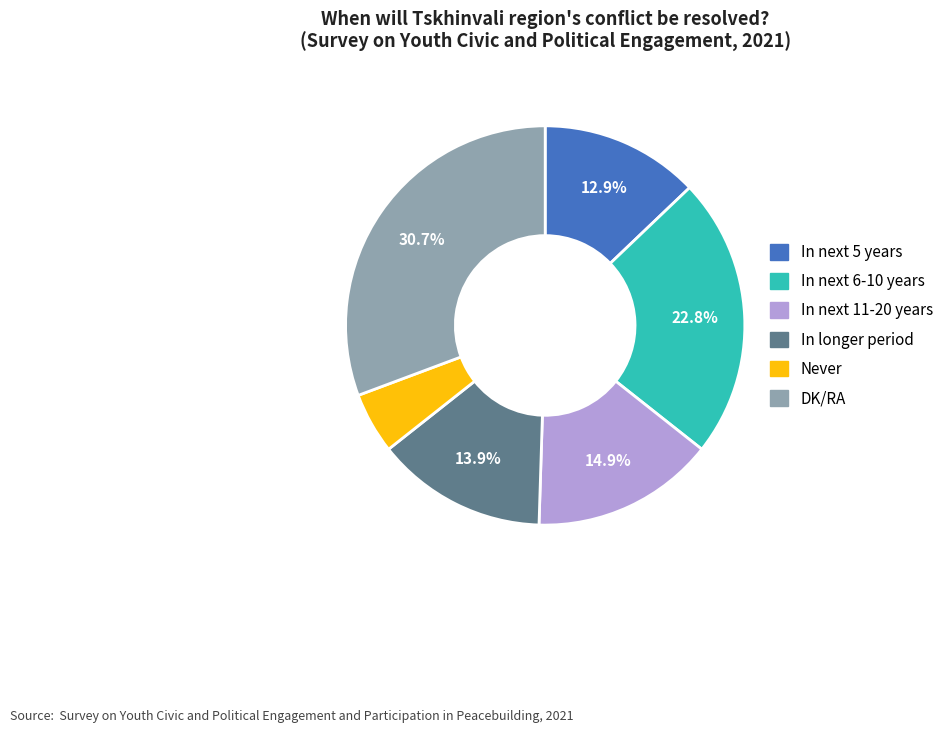

Does In next 5 years account for over 50% of the chart?

No